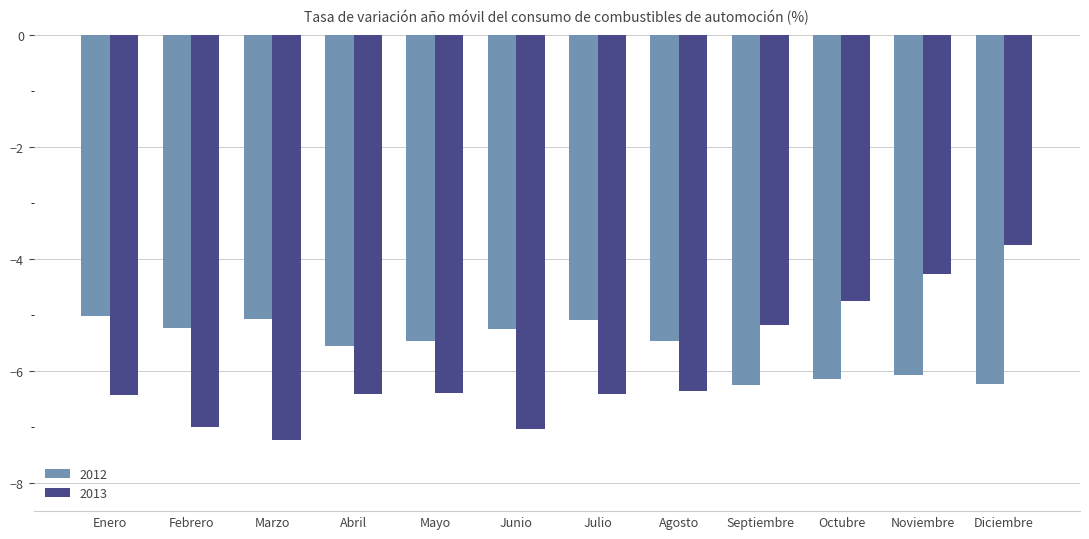

What are all the series names shown in the legend?

2012, 2013